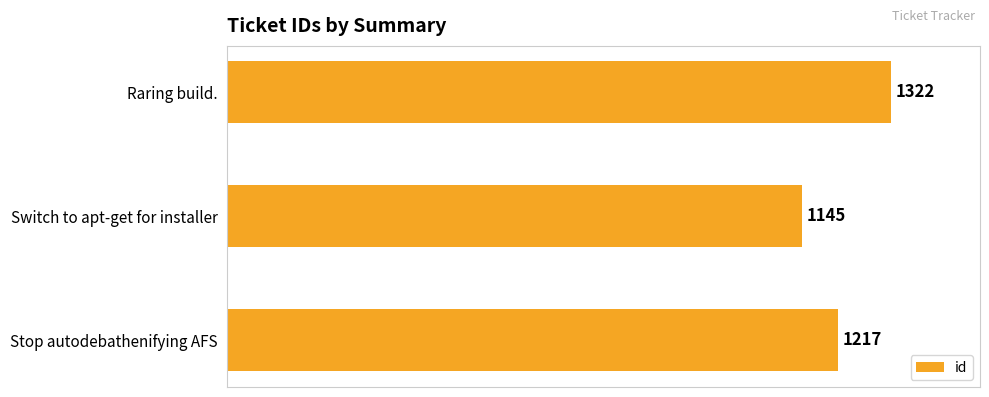

What is the change in value from Switch to apt-get for installer to Raring build.?

+177